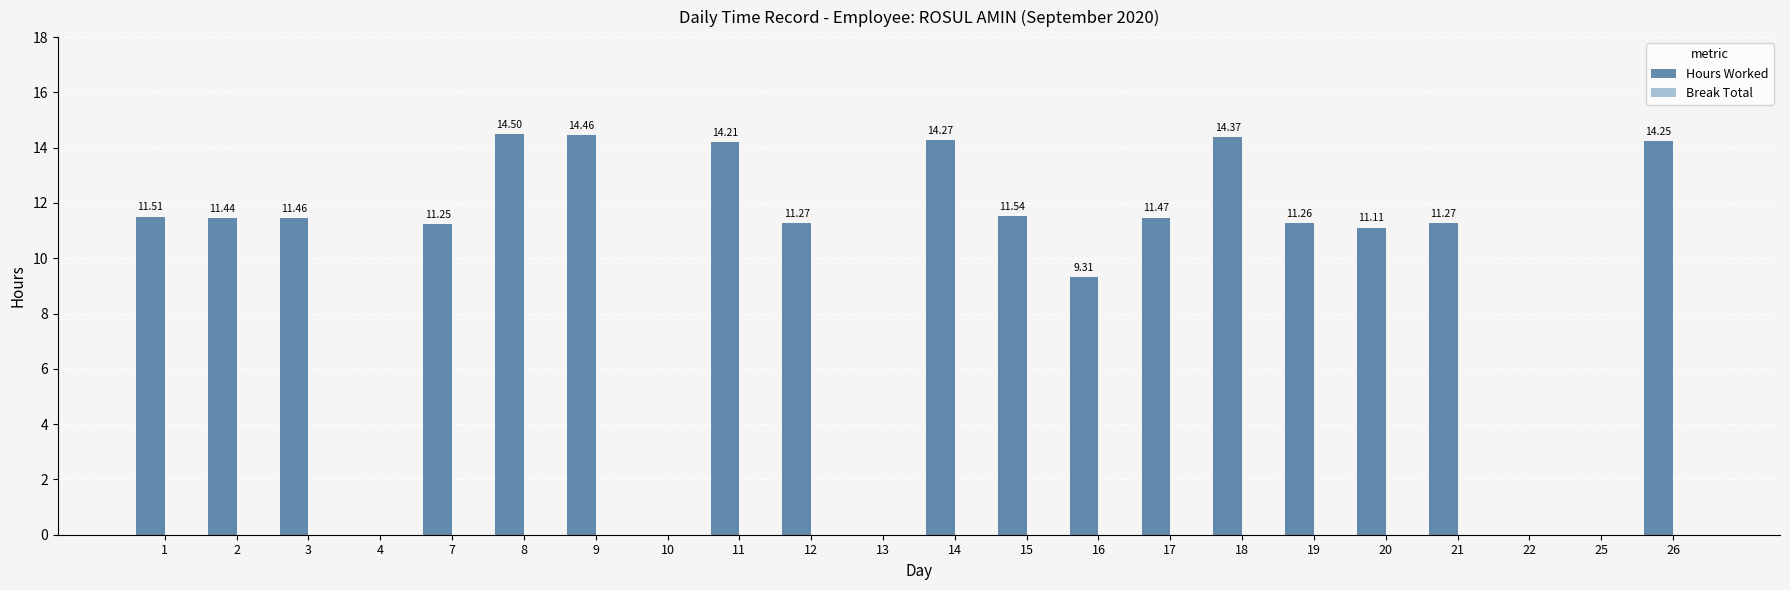

Which has a higher value, 20 or 14?

14